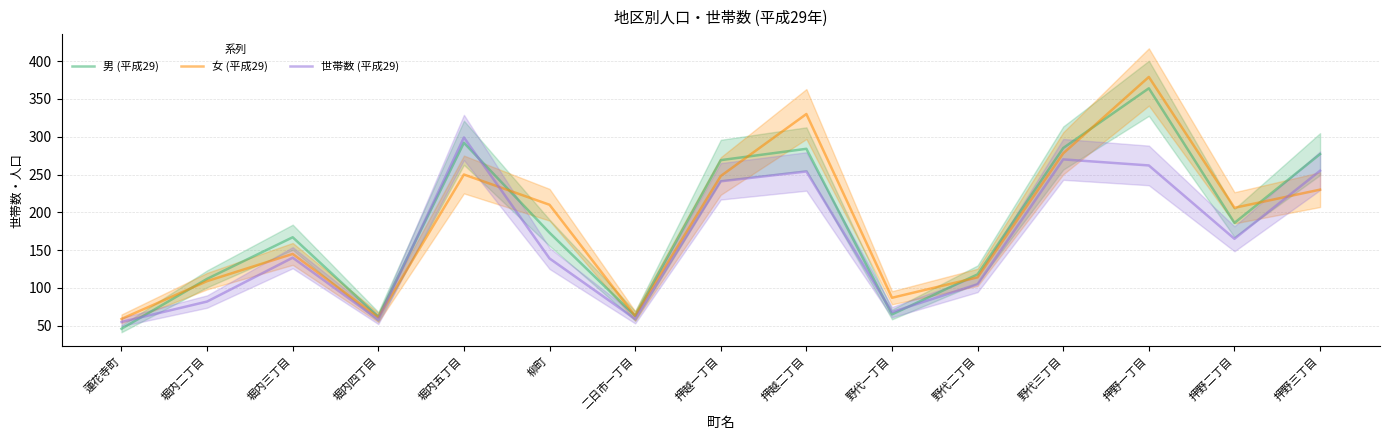

Where is the first local minimum for 女 (平成29)?

堀内四丁目